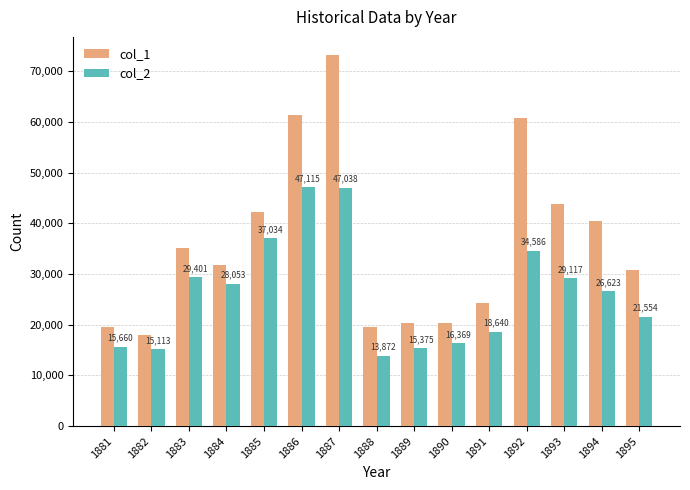

Is it true that col_1 equals 7522 at 1890?

False